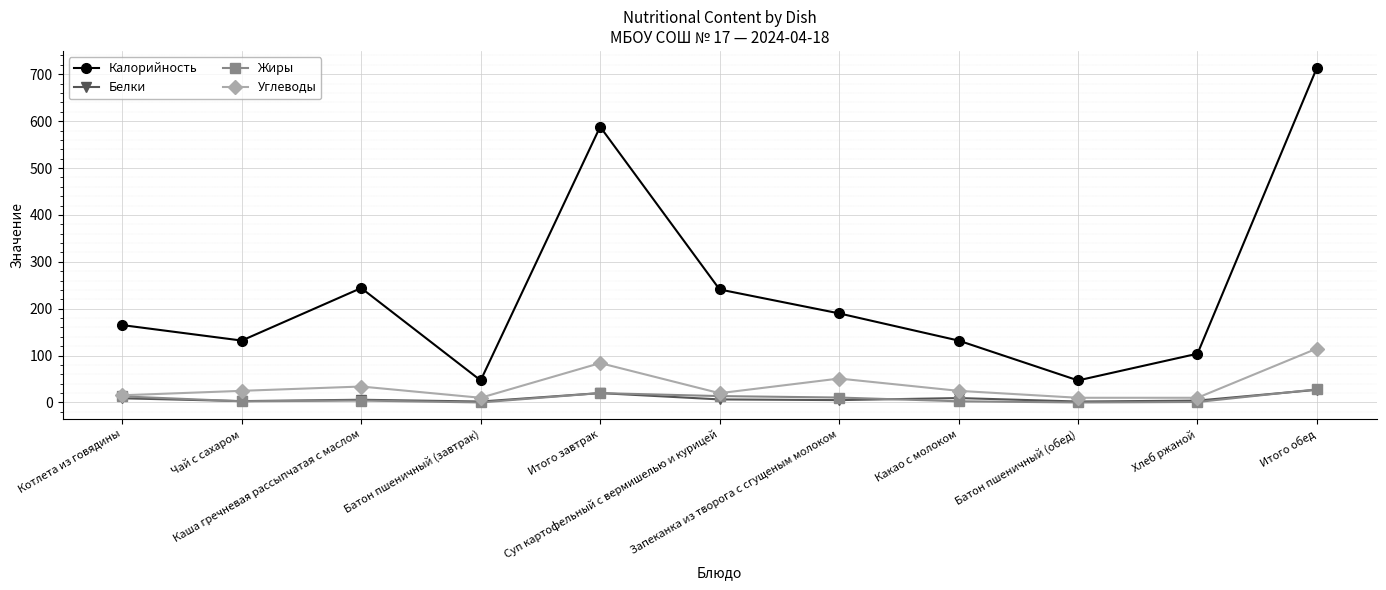

The value of Углеводы at Запеканка из творога с сгущеным молоком is 86.2. True or false?

False